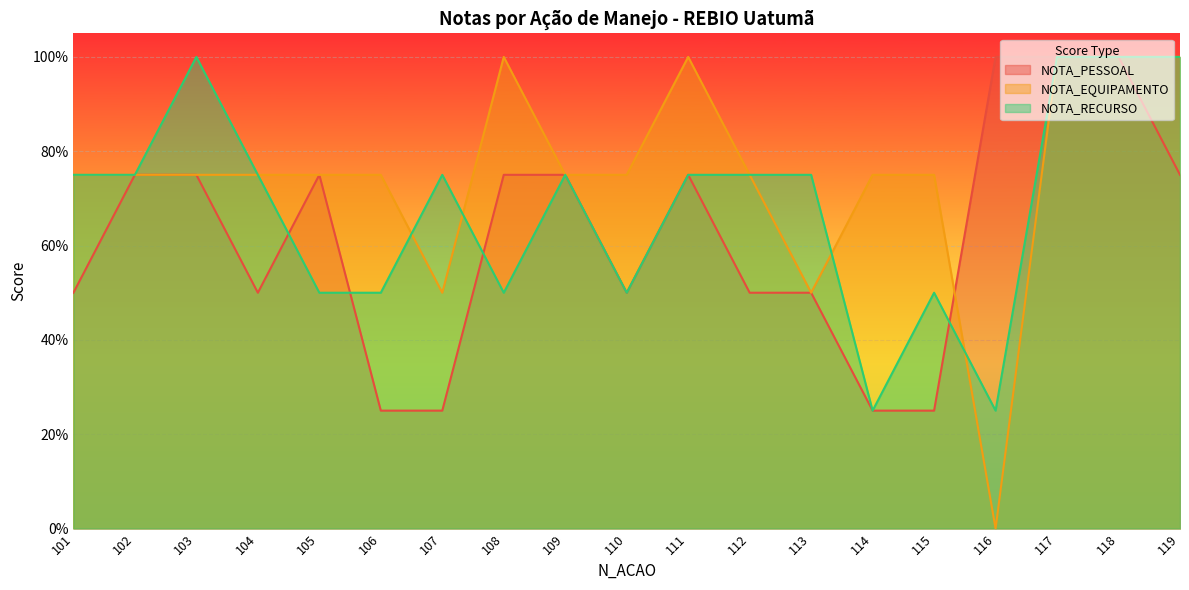

Where do NOTA_PESSOAL and NOTA_RECURSO first cross each other?

104 and 105